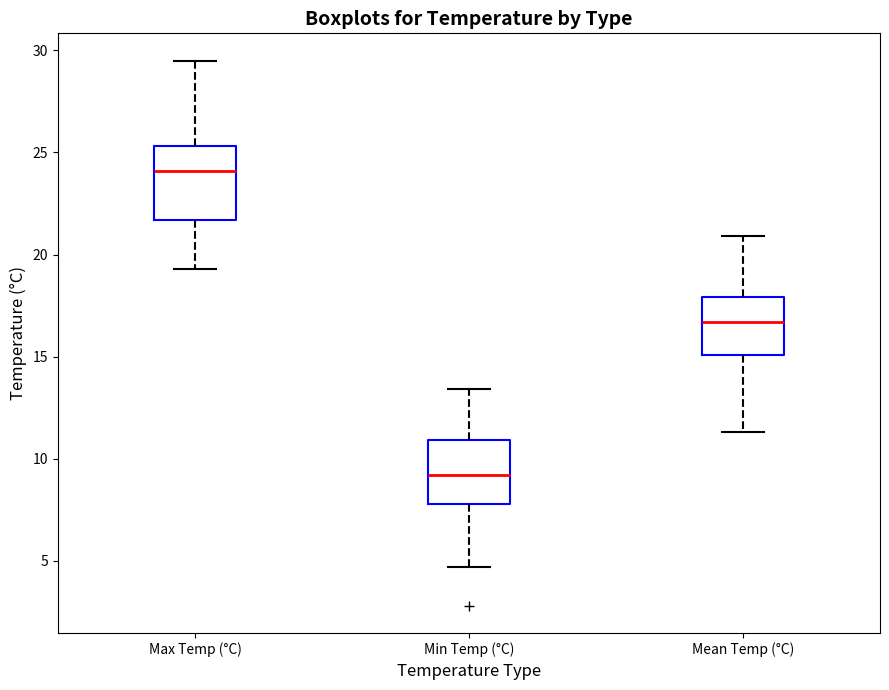

Reading left to right, read every box against the y-axis: the position of its median line, the range the box covers, and the ends of its whiskers. The values are not printed on the chart, so give them approximately, as read against the axis.

Max Temp (°C): median 24.0, box 21.5 to 25.5, whiskers 19.5 to 29.5
Min Temp (°C): median 9.0, box 8.0 to 11.0, whiskers 4.5 to 13.5
Mean Temp (°C): median 16.5, box 15.0 to 18.0, whiskers 11.5 to 21.0